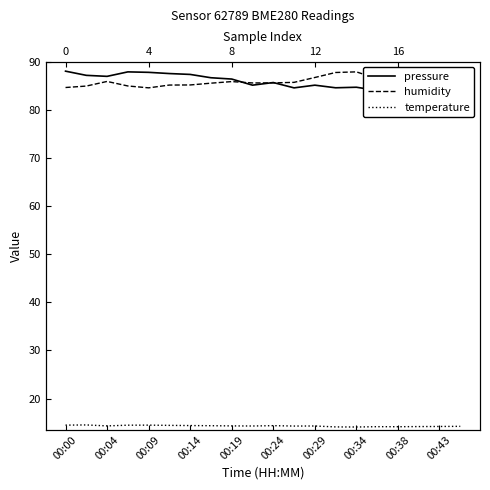

Where is the first local minimum for temperature?

00:04